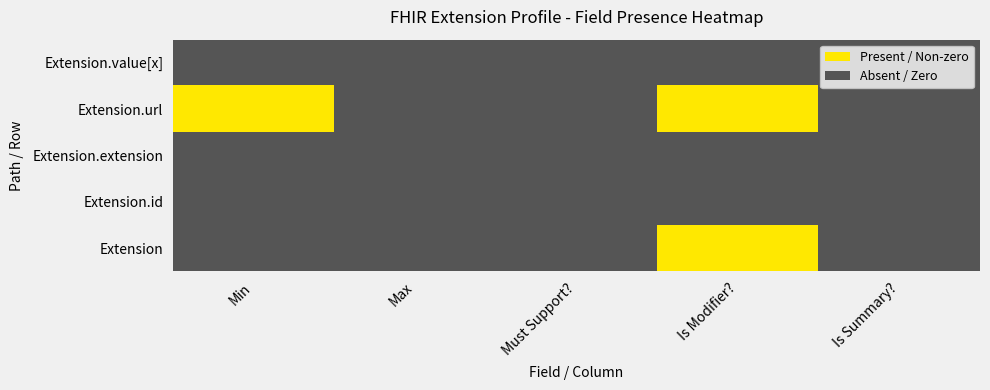

At Is Summary?, list the series in order from largest to smallest.

Extension, Extension.id, Extension.extension, Extension.url, Extension.value[x]